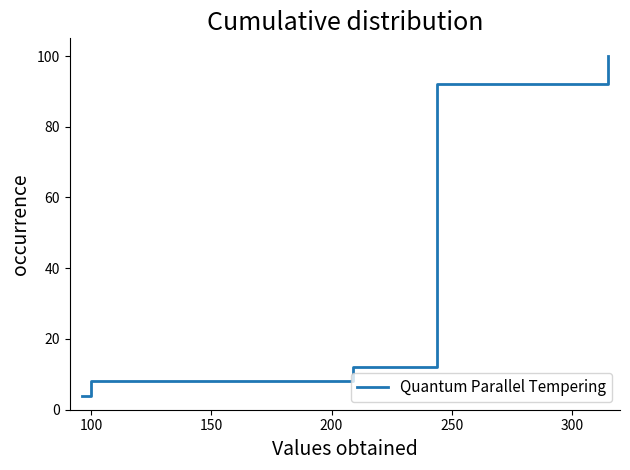

What is the smallest value displayed?

4